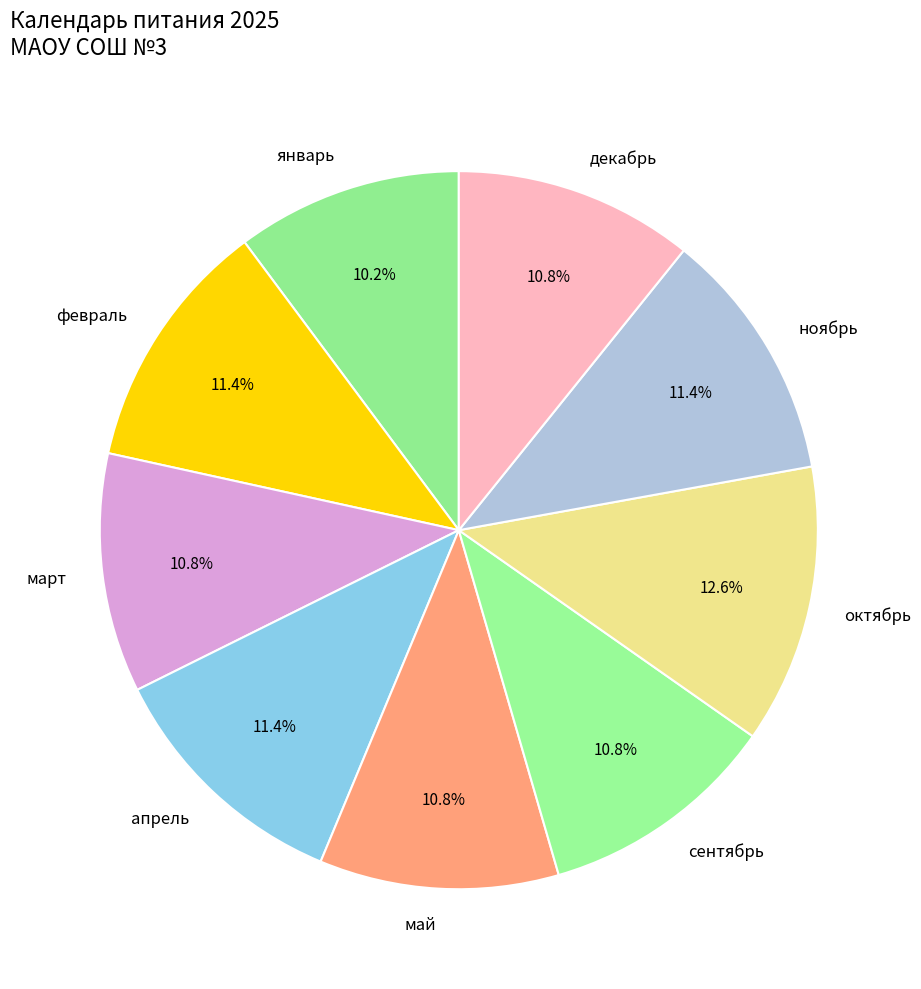

What is the largest slice in the pie chart?

октябрь